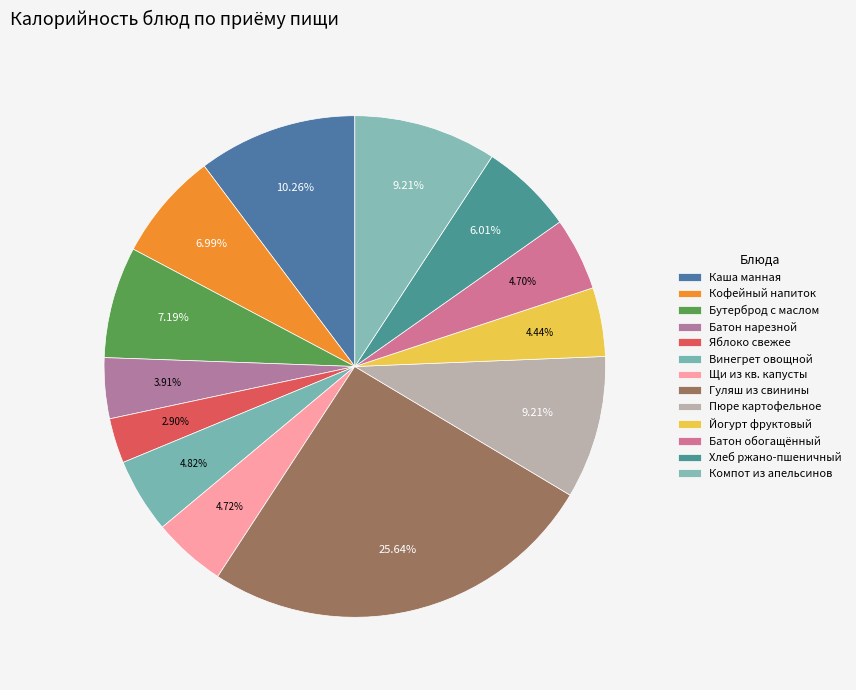

Count the number of slices in the pie.

13